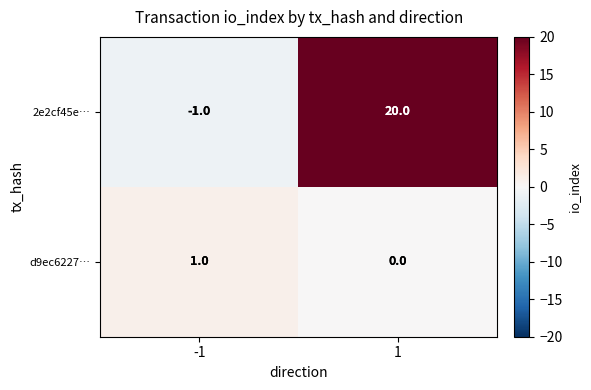

How many categories are shown in the chart?

2